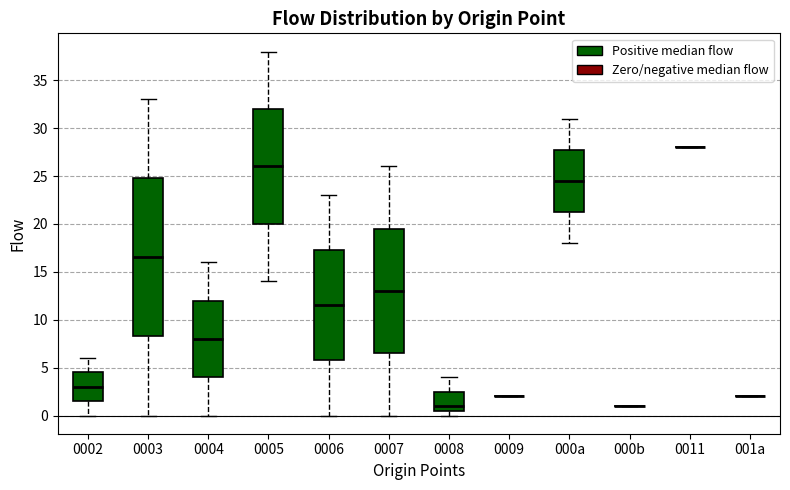

Reading left to right, read every box against the y-axis: the position of its median line, the range the box covers, and the ends of its whiskers. The values are not printed on the chart, so give them approximately, as read against the axis.

0002: median 3.0, box 1.5 to 4.5, whiskers 0.0 to 6.0
0003: median 16.5, box 8.5 to 25.0, whiskers 0.0 to 33.0
0004: median 8.0, box 4.0 to 12.0, whiskers 0.0 to 16.0
0005: median 26.0, box 20.0 to 32.0, whiskers 14.0 to 38.0
0006: median 11.5, box 6.0 to 17.5, whiskers 0.0 to 23.0
0007: median 13.0, box 6.5 to 19.5, whiskers 0.0 to 26.0
0008: median 1.0, box 0.5 to 2.5, whiskers 0.0 to 4.0
0009: box collapsed to a line at 2.0, whiskers 2.0 to 2.0
000a: median 24.5, box 21.5 to 28.0, whiskers 18.0 to 31.0
000b: box collapsed to a line at 1.0, whiskers 1.0 to 1.0
0011: box collapsed to a line at 28.0, whiskers 28.0 to 28.0
001a: box collapsed to a line at 2.0, whiskers 2.0 to 2.0